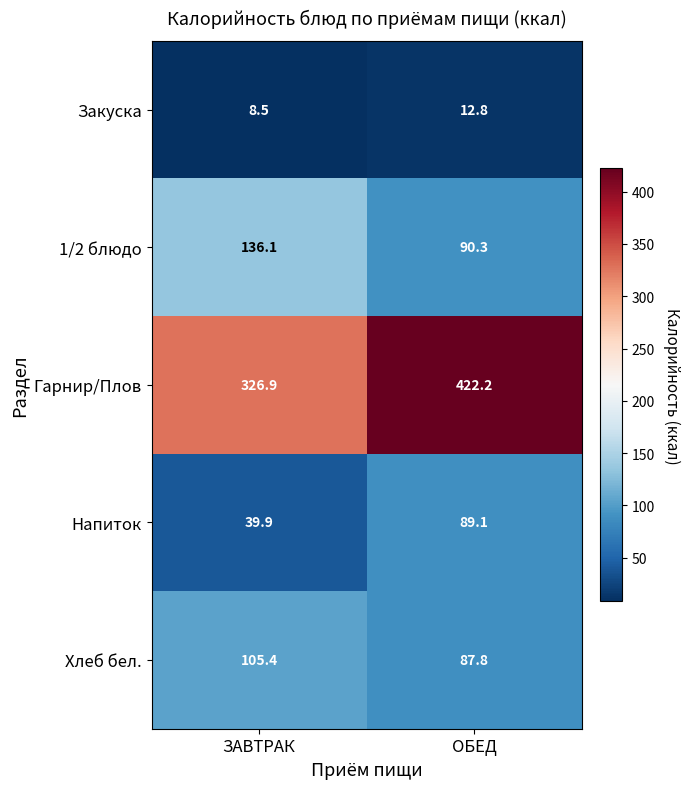

The value of Напиток at ЗАВТРАК is 19.2. True or false?

False